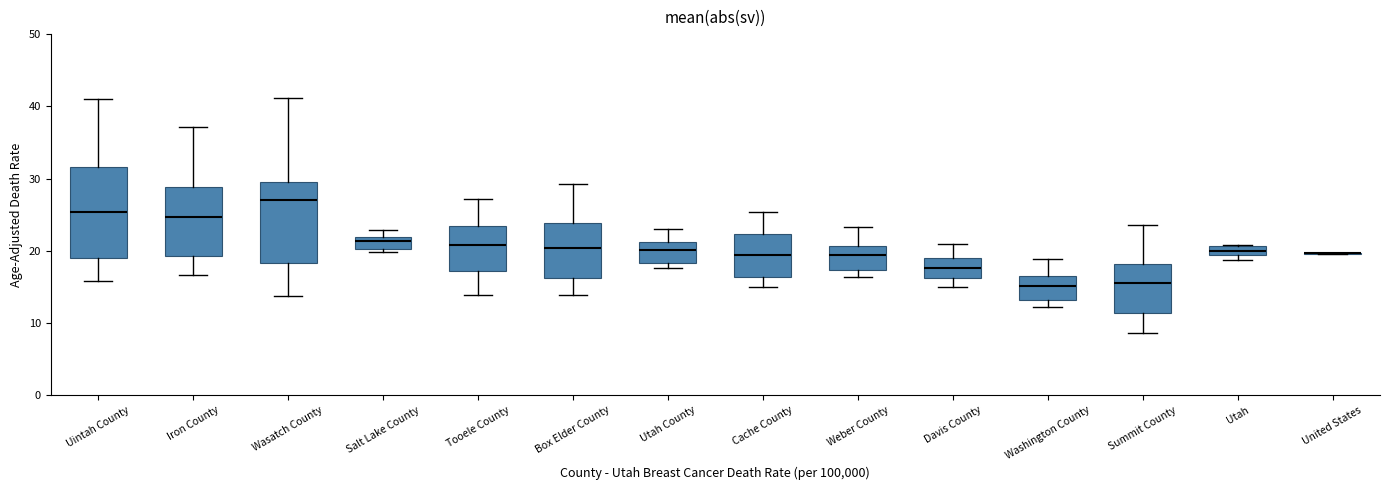

Which box is the tallest, from its lower edge to its upper edge?

Uintah County